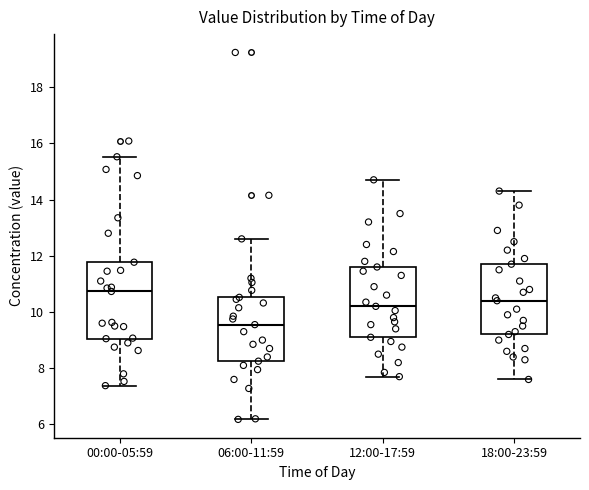

Where does the median line of the box for 06:00-11:59 sit on the y-axis? The values are not printed on the chart, so give them approximately, as read against the axis.

9.6